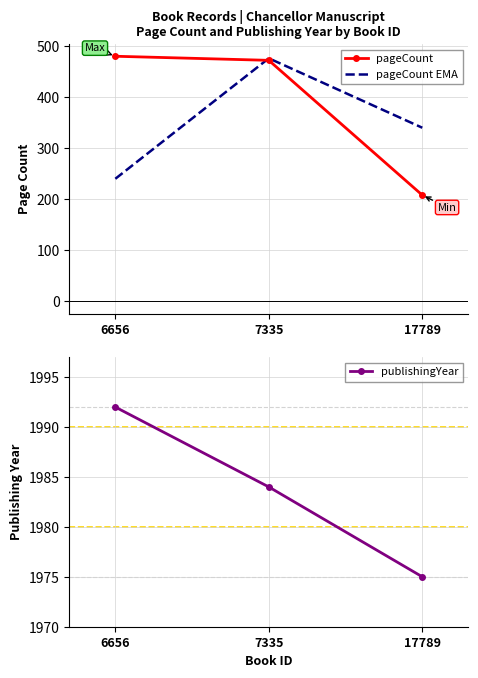

What is the difference between the highest and lowest values at 17789?

1767